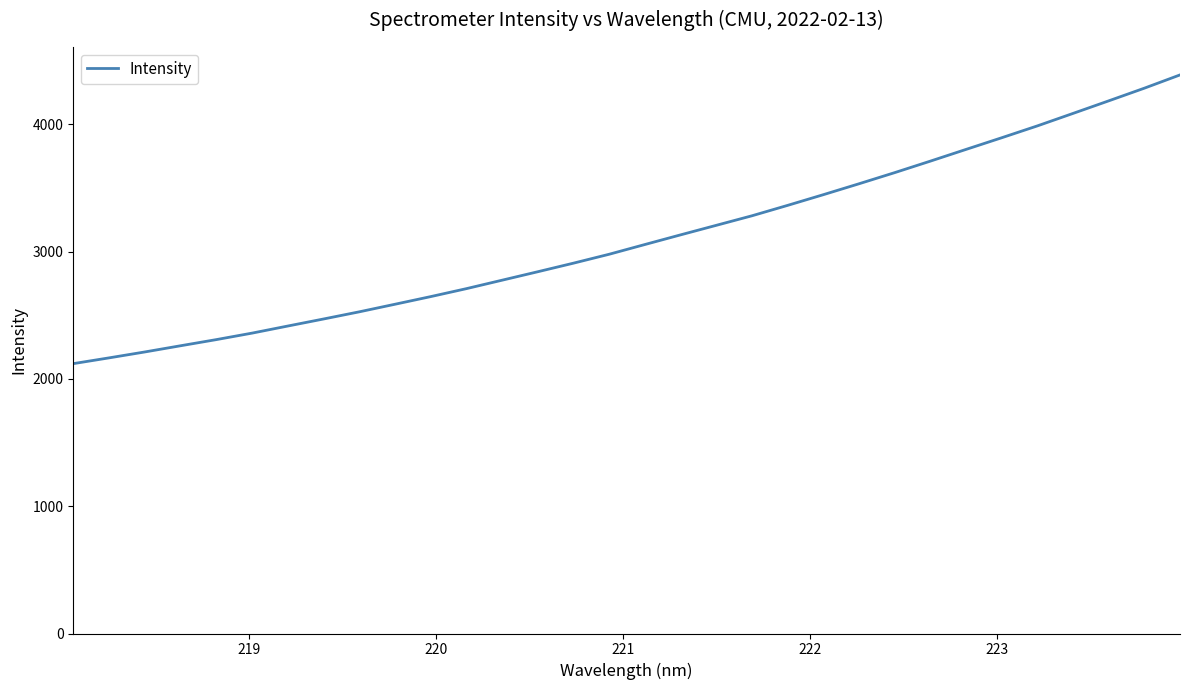

What is the difference between the maximum and minimum values?

2267.5